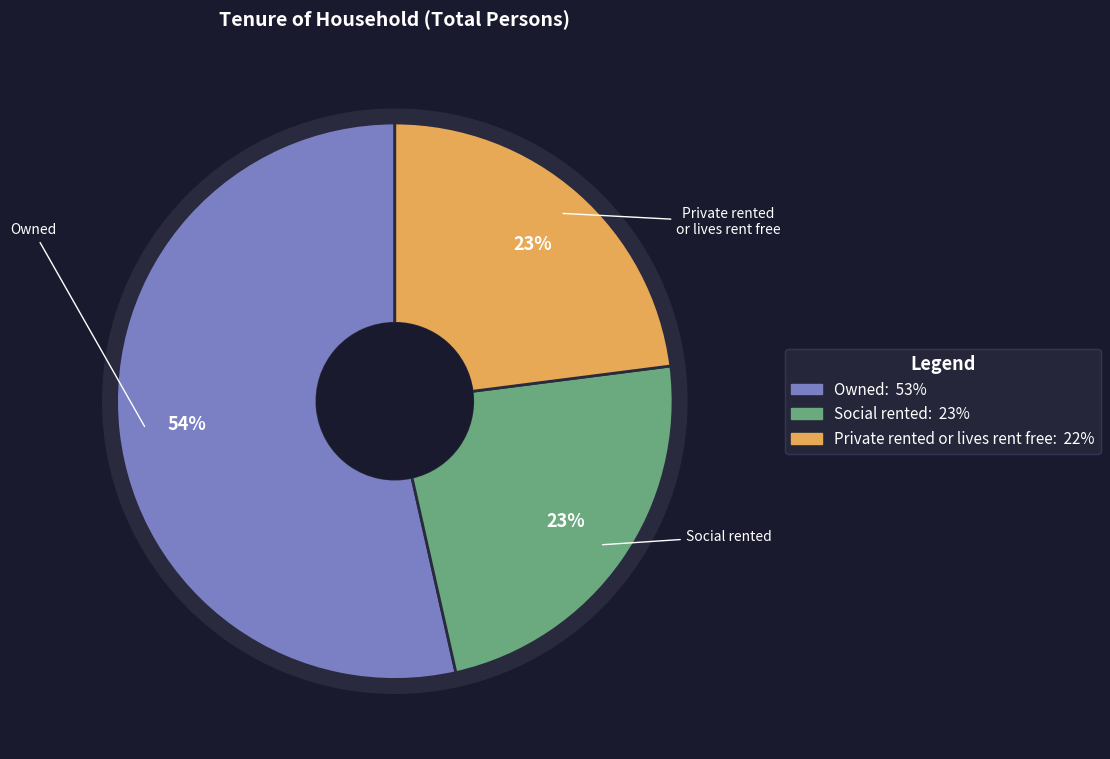

Which category has the smallest portion of the pie?

Private rented or lives rent free